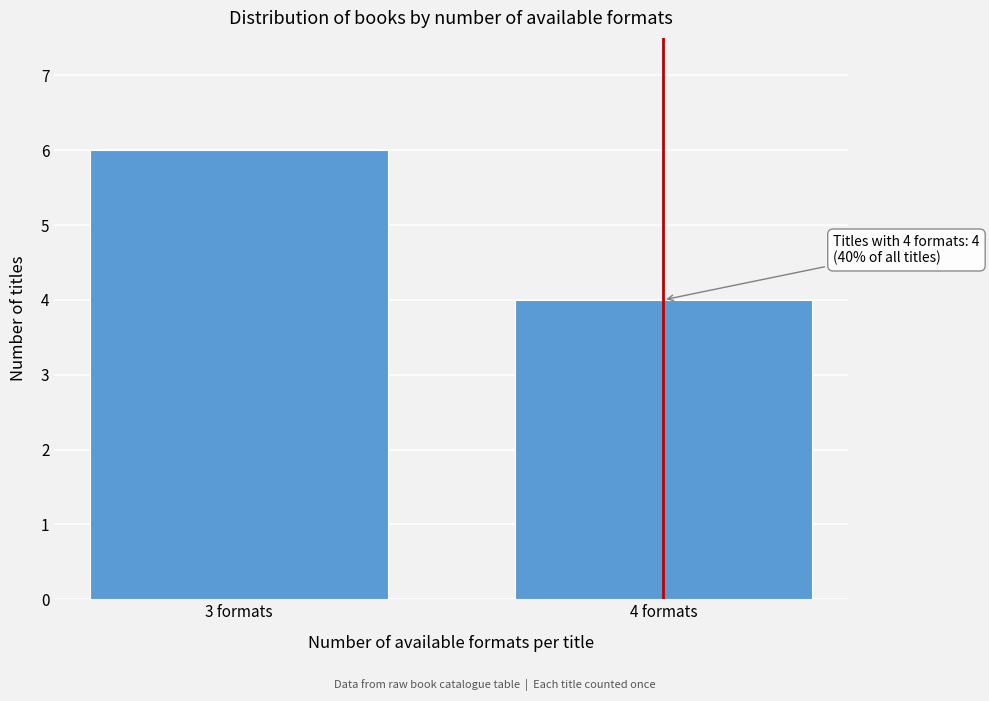

Reading left to right, transcribe all the data shown in this chart.

3 formats=6	4 formats=4